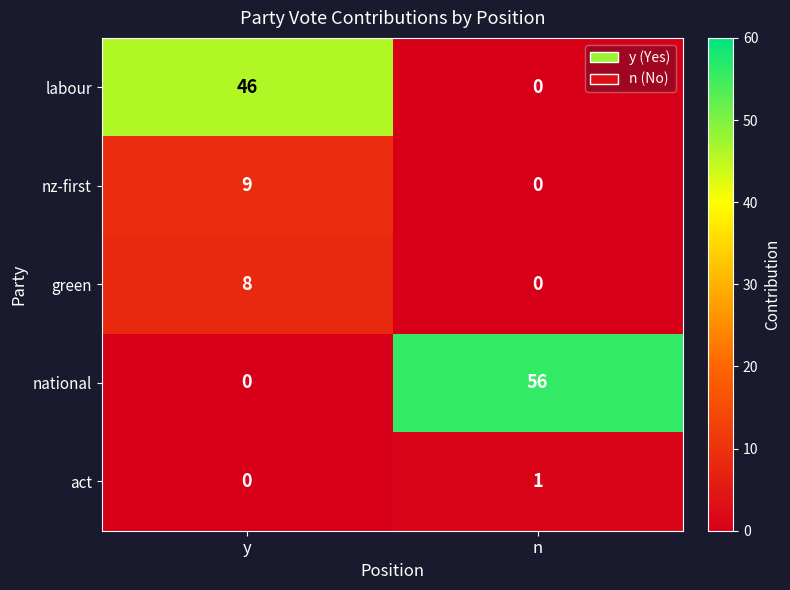

List the series in order of their peak value, lowest first.

act, green, nz-first, labour, national